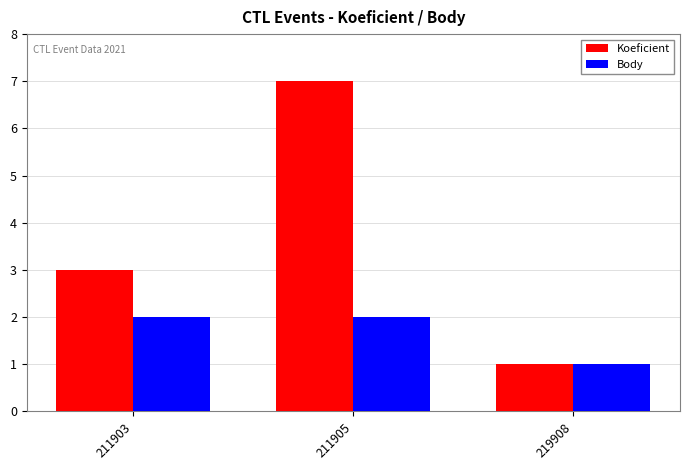

Reading right to left, transcribe all the data shown in this chart.

Koeficient: 219908=1	211905=7	211903=3
Body: 219908=1	211905=2	211903=2